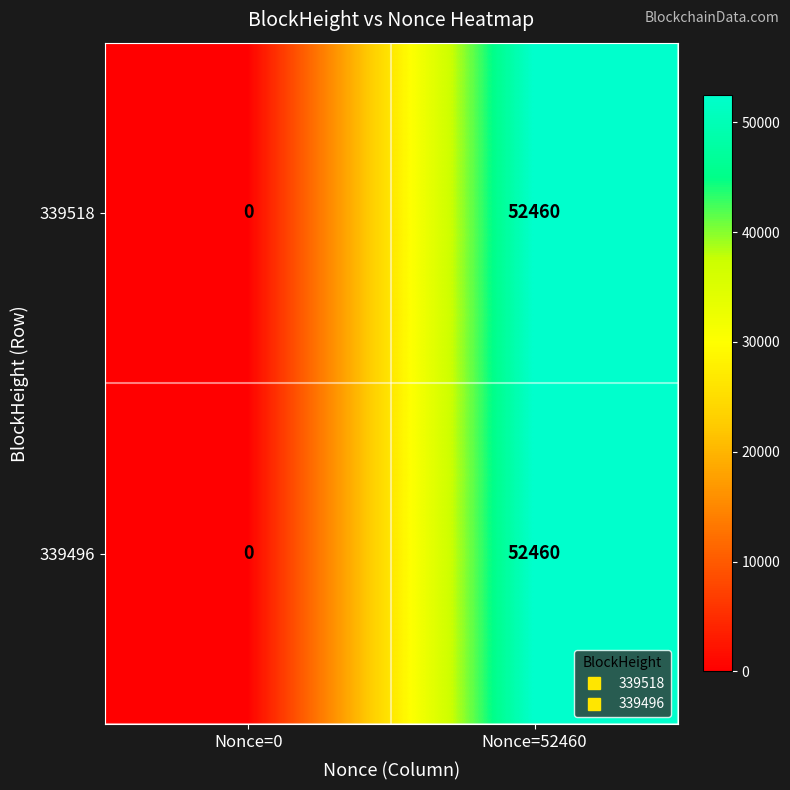

Is the value of 339518 at Nonce=52460 greater than the value of 339496 at Nonce=0?

Yes